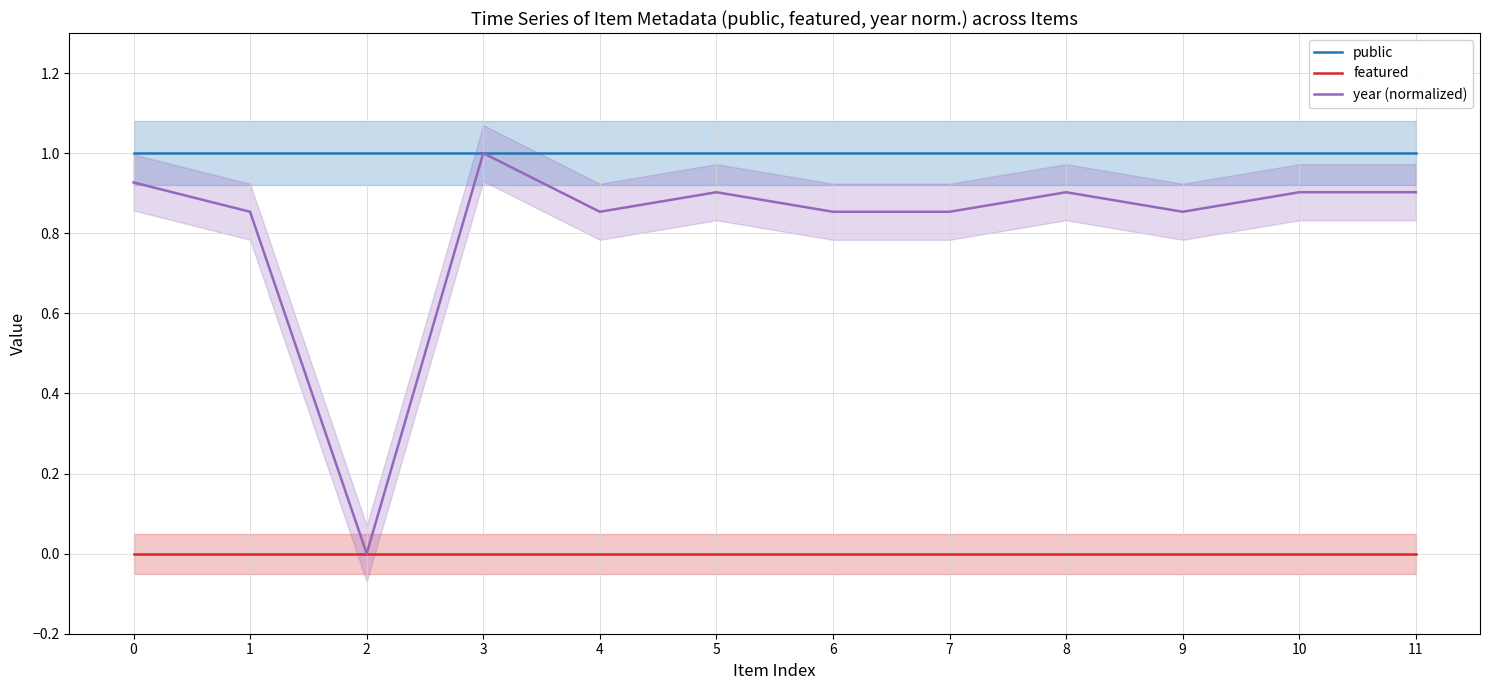

List the series in order of their peak value, lowest first.

featured, public, year (normalized)